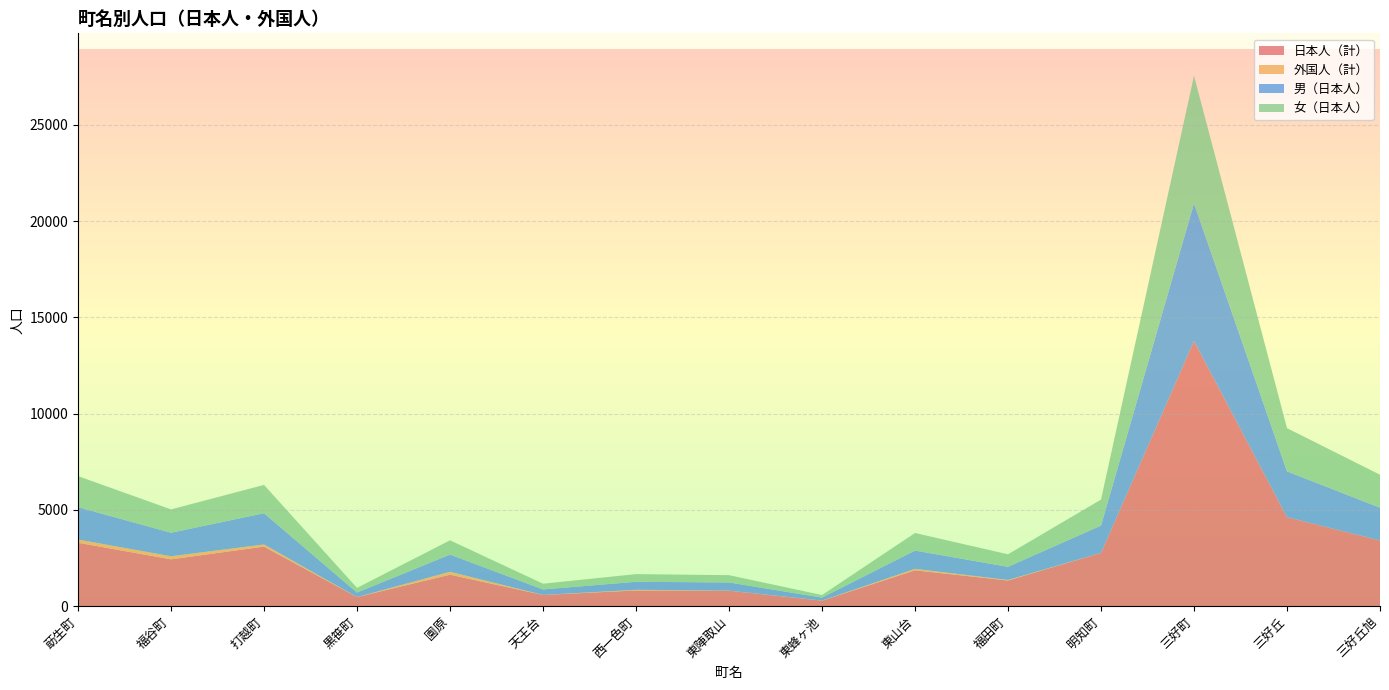

Reading right to left, what are all the values shown in this chart?

日本人（計）: 3413	4621	13771	2767	1332	1862	287	803	815	582	1635	473	3093	2432	3294
外国人（計）: 0	0	0	0	29	76	4	4	35	3	150	3	111	160	166
男（日本人）: 1699	2379	7145	1418	681	949	153	425	417	285	894	231	1623	1220	1685
女（日本人）: 1714	2242	6626	1349	651	913	134	378	398	297	741	242	1470	1212	1609